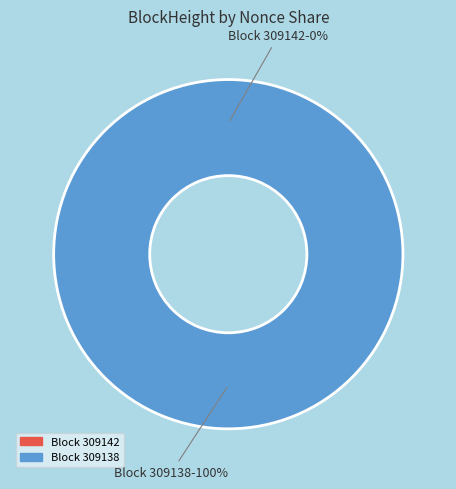

To the nearest percent, what is the average slice percentage?

50%